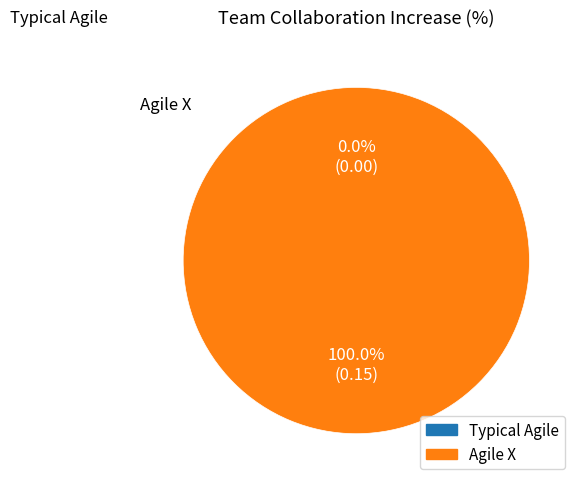

To the nearest percent, what portion does Agile X represent?

100%